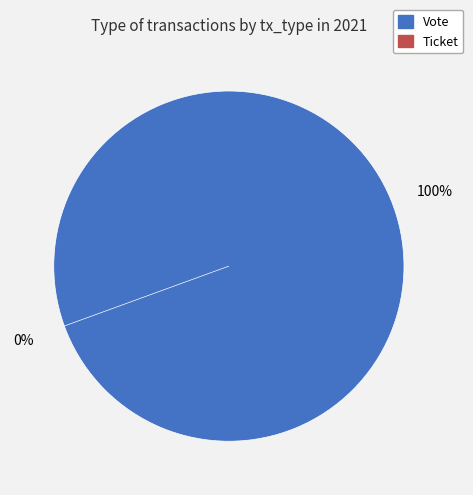

To the nearest percent, what is the difference between the Vote and Ticket slice percentages?

100%